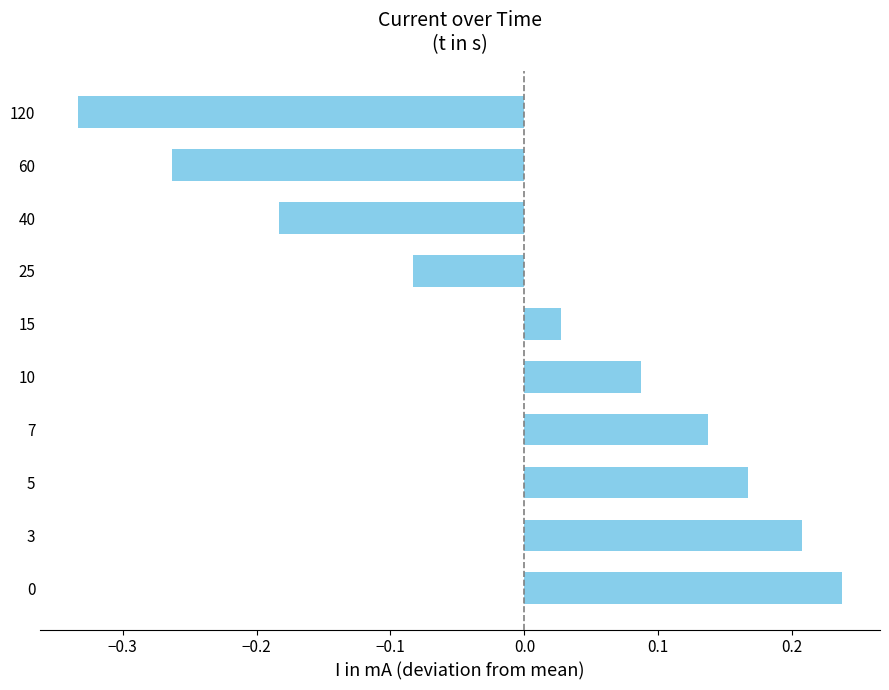

The chart shows a value of 0.3 at 5. True or false?

False